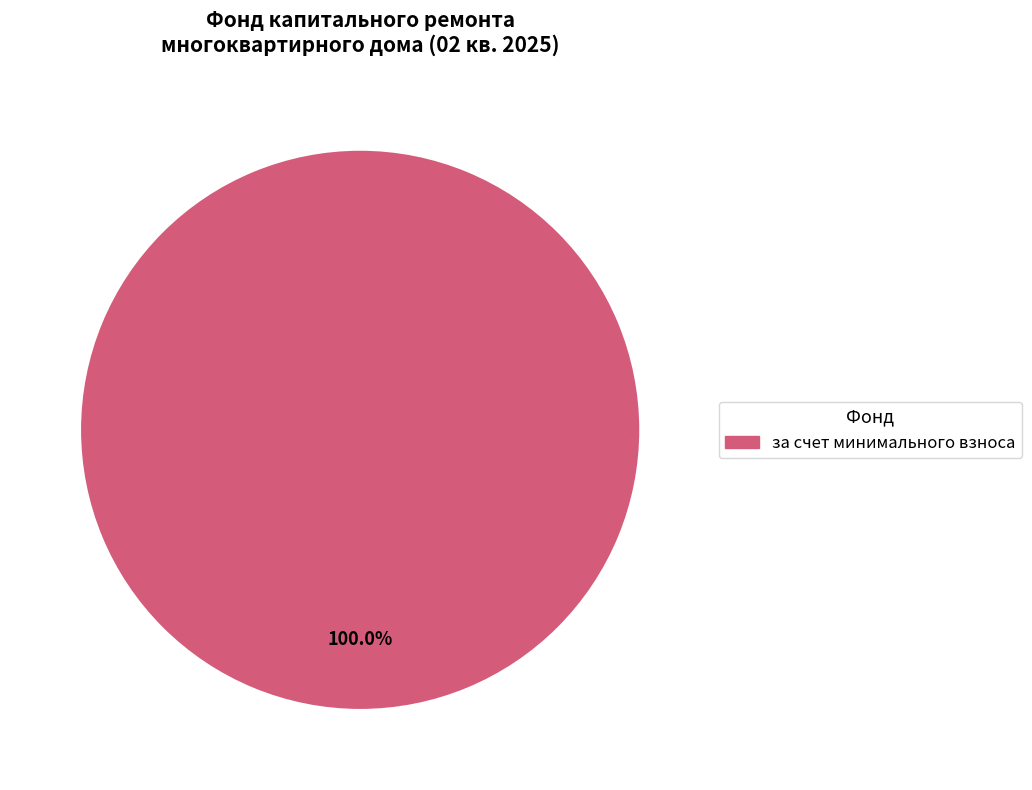

Count the number of slices in the pie.

1